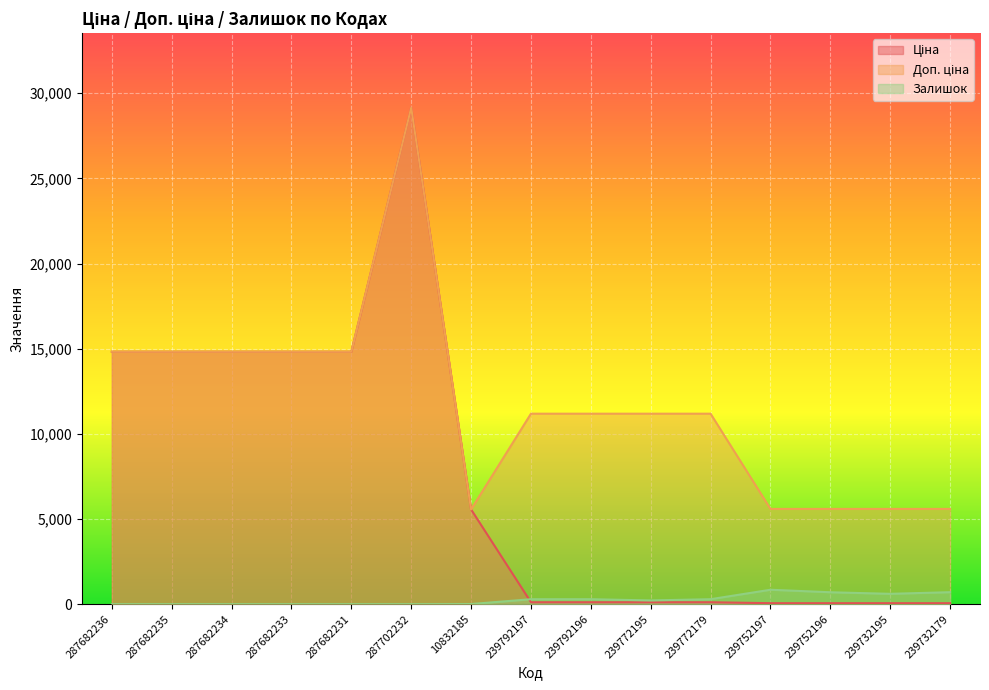

What is the average value of the Залишок series?

262.9